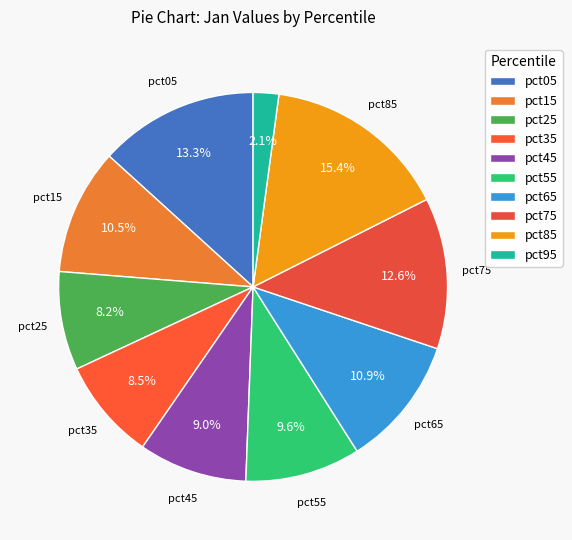

Combined, do pct95 and pct85 account for over 50%?

No